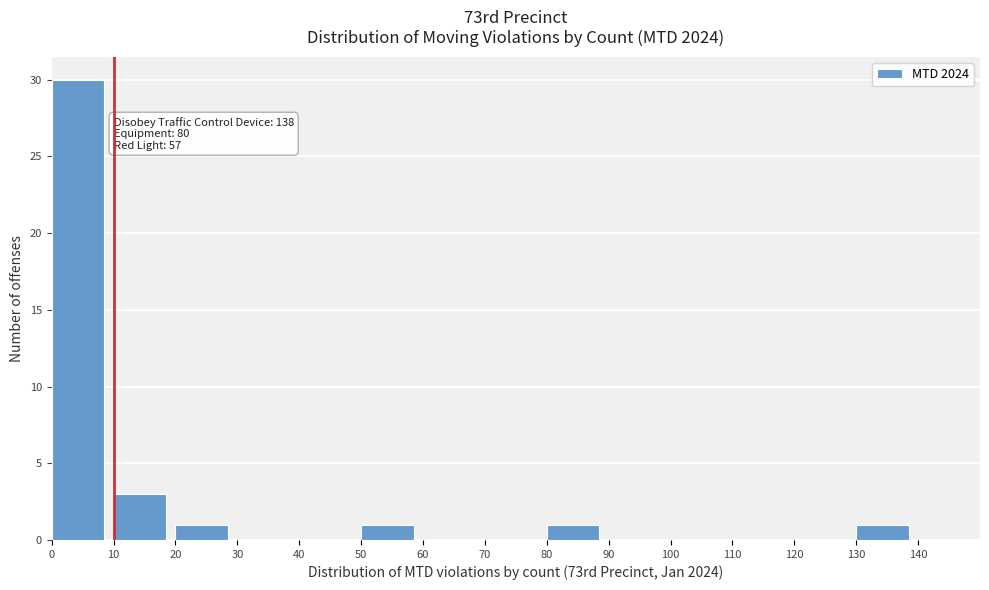

Which range on the x-axis has the tallest bar?

0 to 10